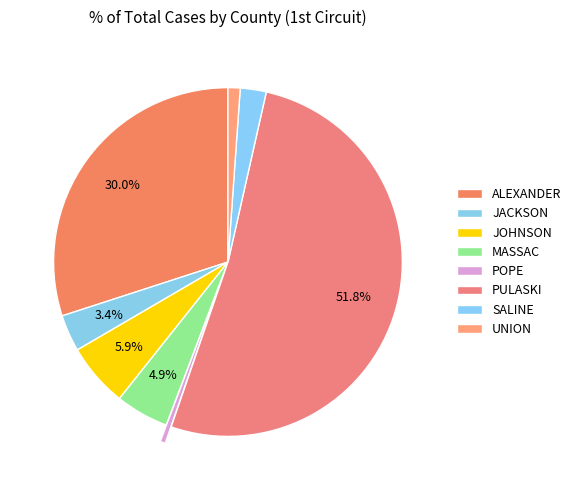

How many segments does this pie chart have?

8